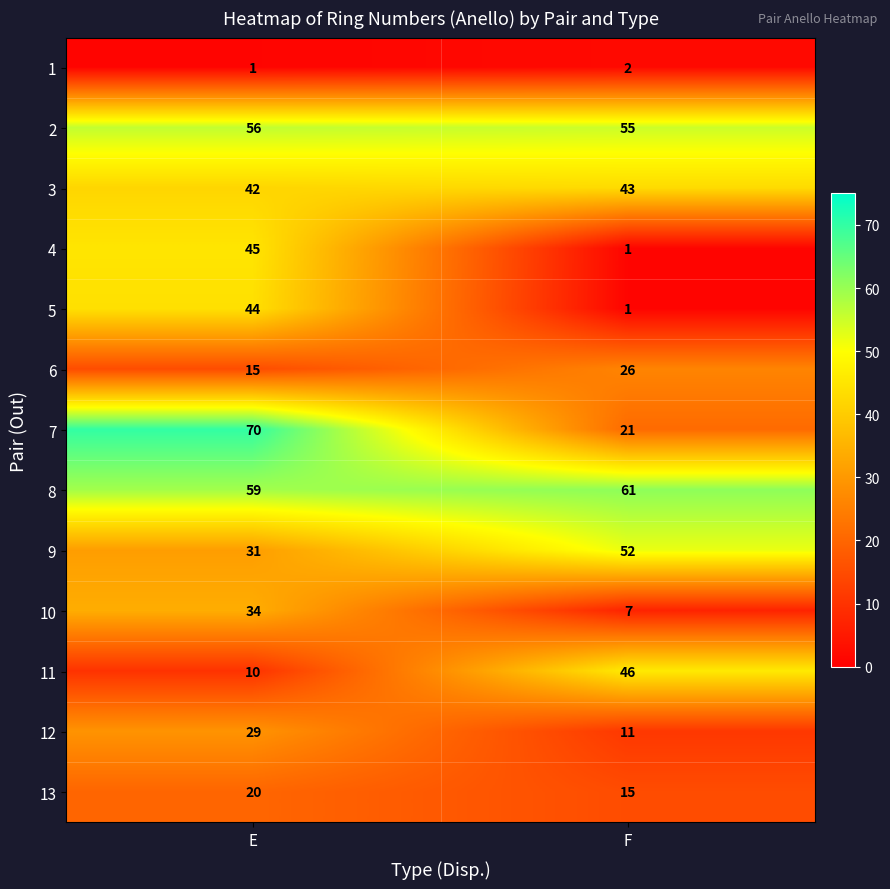

Reading right to left, list all the values displayed in this chart.

1: 2	1
2: 55	56
3: 43	42
4: 1	45
5: 1	44
6: 26	15
7: 21	70
8: 61	59
9: 52	31
10: 7	34
11: 46	10
12: 11	29
13: 15	20